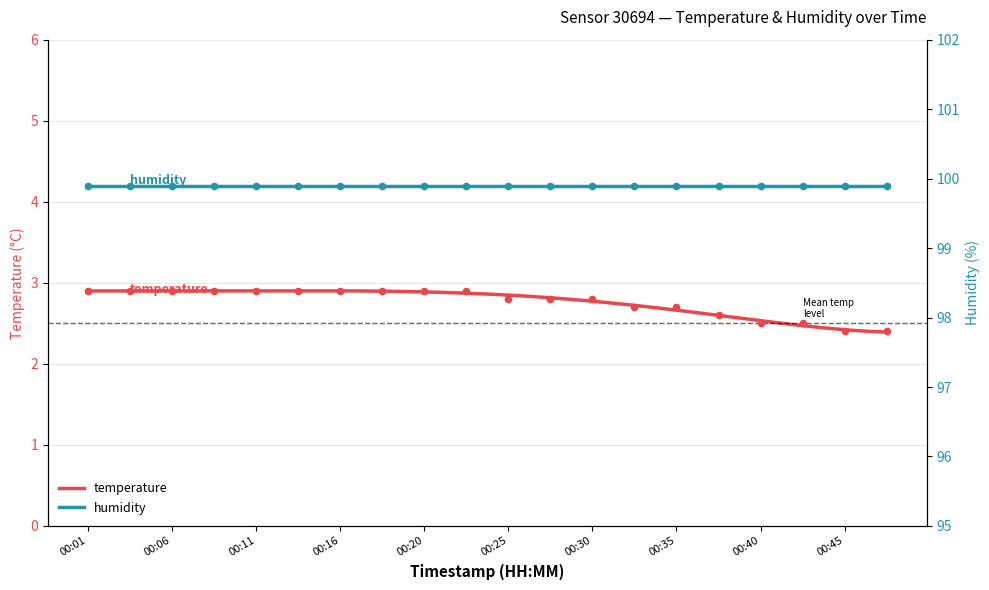

Approximately how many times larger is the value at 00:25 compared to 00:18?

1.0